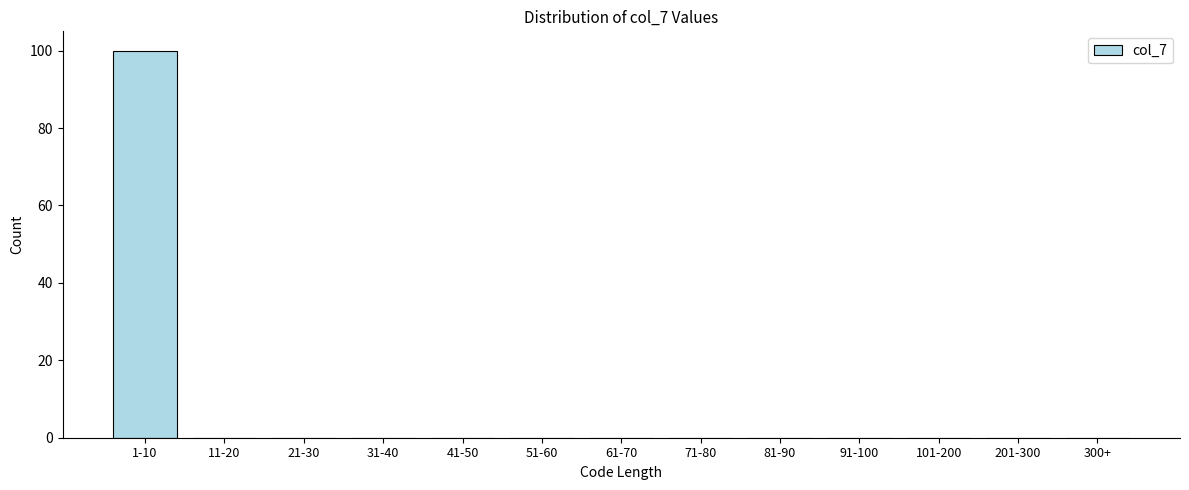

Reading left to right, extract all data points from this chart.

1-10=100	11-20=0	21-30=0	31-40=0	41-50=0	51-60=0	61-70=0	71-80=0	81-90=0	91-100=0	101-200=0	201-300=0	300+=0